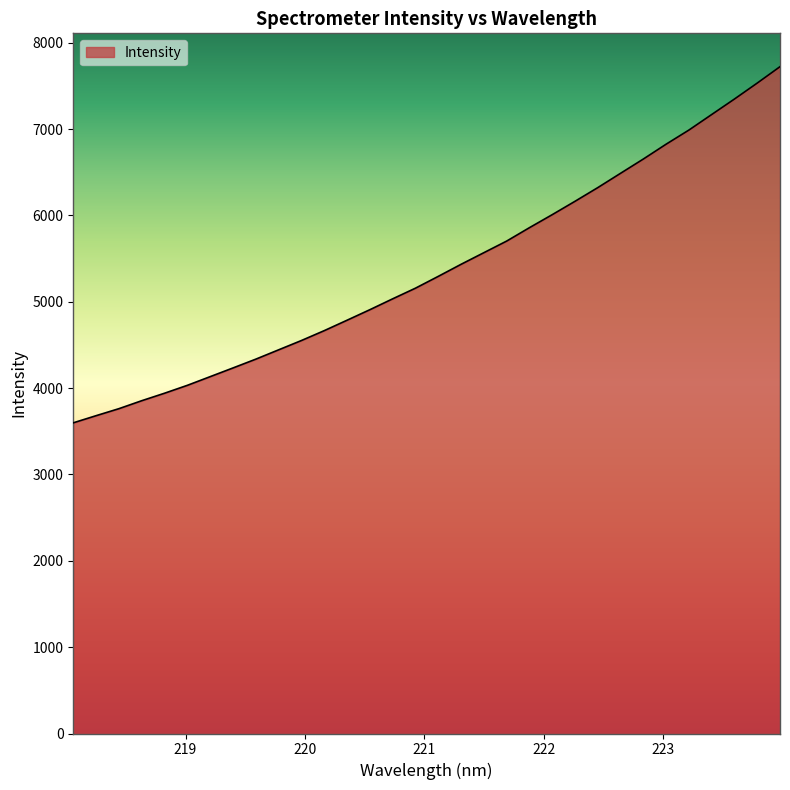

What is the smallest value displayed?

3598.1